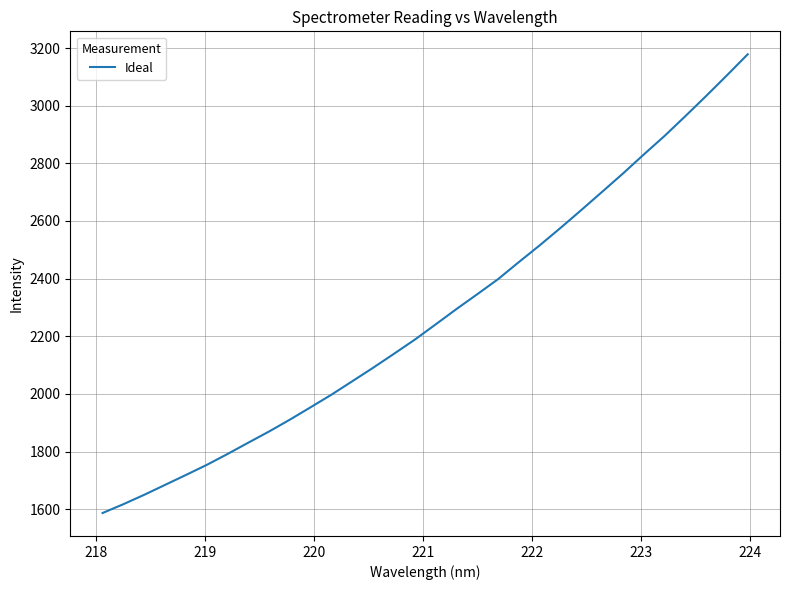

What is the maximum value shown in the chart?

3178.5